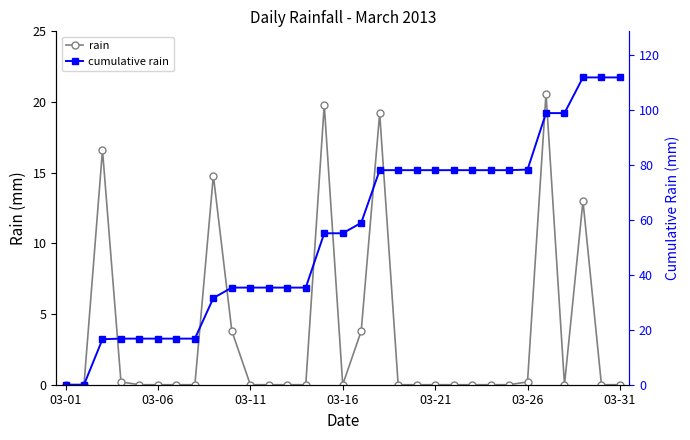

Reading left to right, transcribe all the data shown in this chart.

rain: 0.0	0.0	16.6	0.2	0.0	0.0	0.0	0.0	14.8	3.8	0.0	0.0	0.0	0.0	19.8	0.0	3.8	19.2	0.0	0.0	0.0	0.0	0.0	0.0	0.0	0.2	20.6	0.0	13.0	0.0	0.0
cumulative rain: 0.0	0.0	16.6	16.8	16.8	16.8	16.8	16.8	31.6	35.4	35.4	35.4	35.4	35.4	55.2	55.2	59.0	78.2	78.2	78.2	78.2	78.2	78.2	78.2	78.2	78.4	99.0	99.0	112.0	112.0	112.0